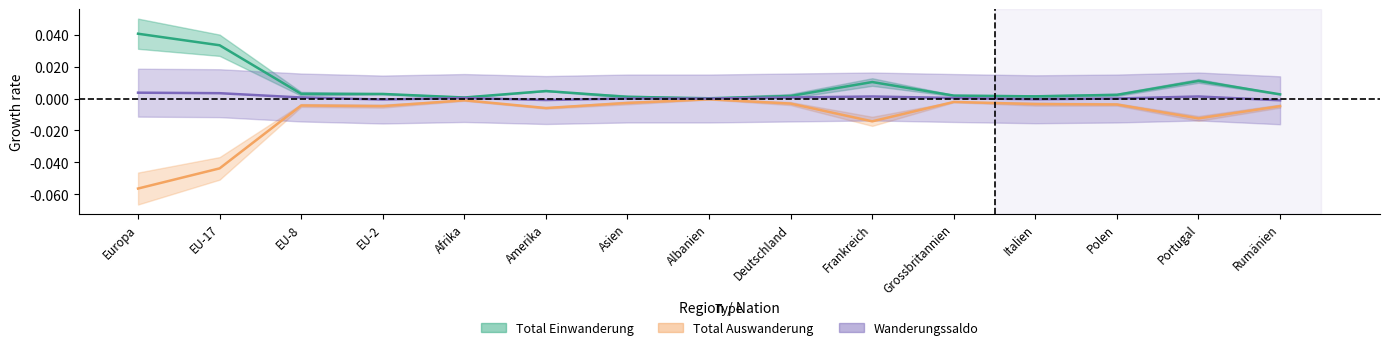

The value of Wanderungssaldo at EU-17 is 0.0. True or false?

False